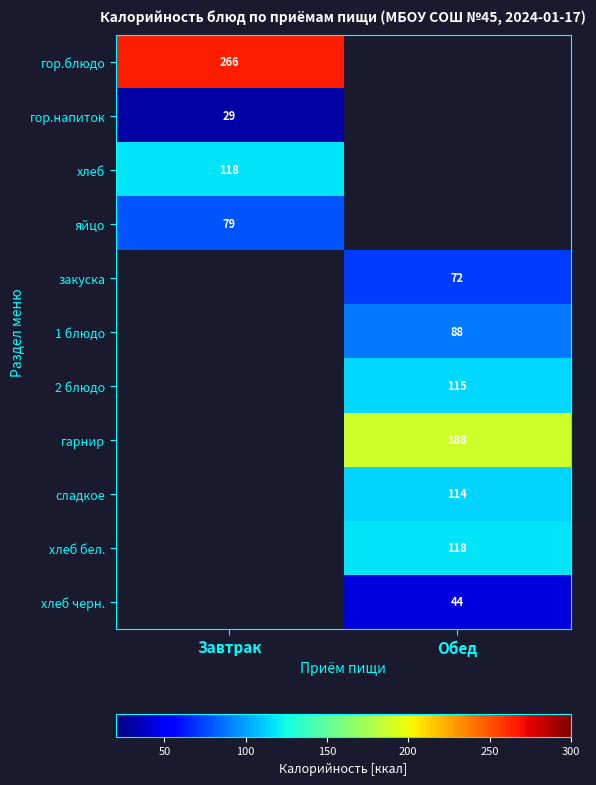

Which has a higher value, Обед or Завтрак?

Завтрак